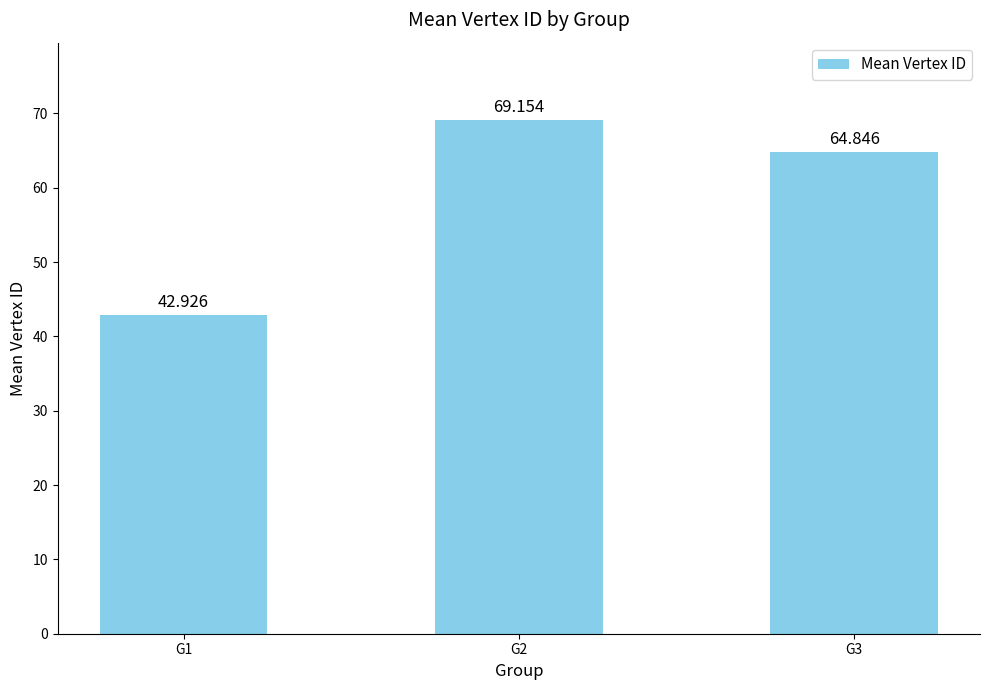

Count the number of categories in the chart.

3